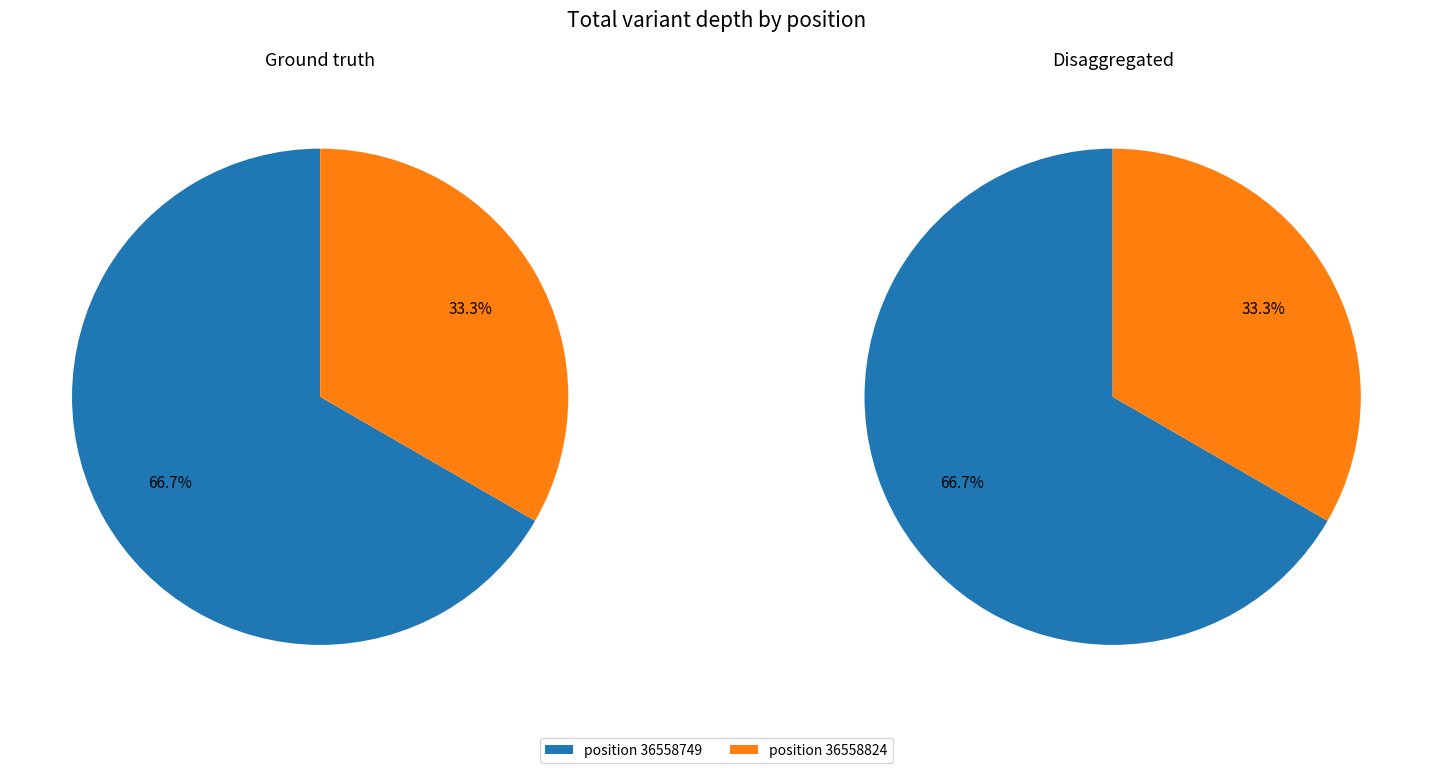

How many segments does this pie chart have?

2